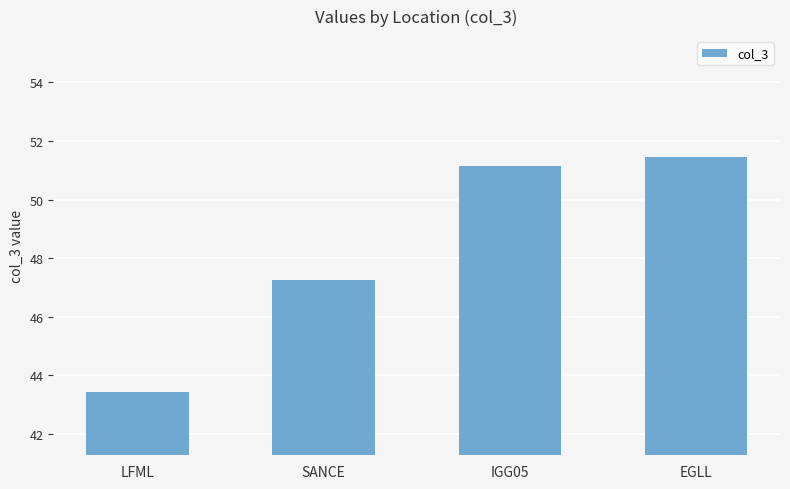

What is the difference between the second highest and second lowest values?

3.9